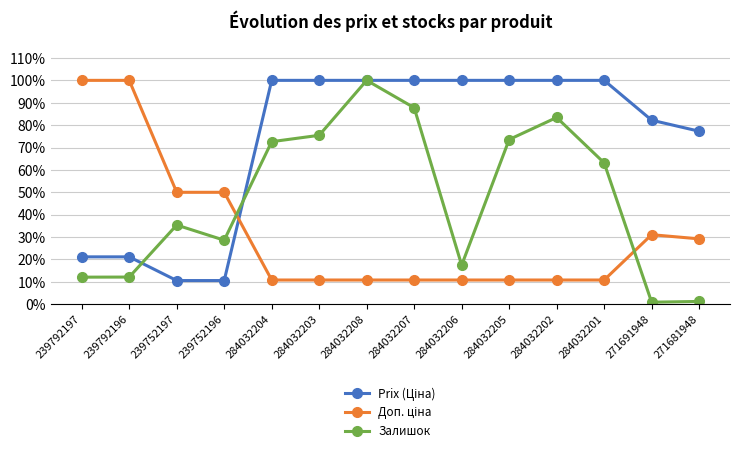

Which category has the lowest value in the Prix (Ціна) series?

239752197